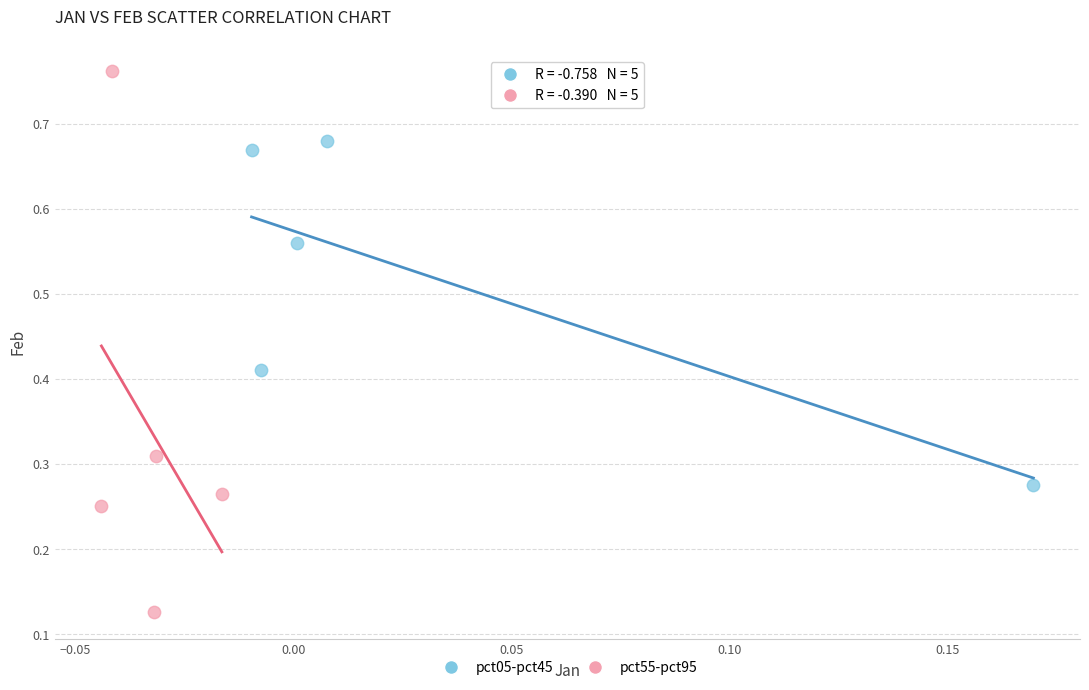

Which series contains the lowest Y value?

pct55-pct95